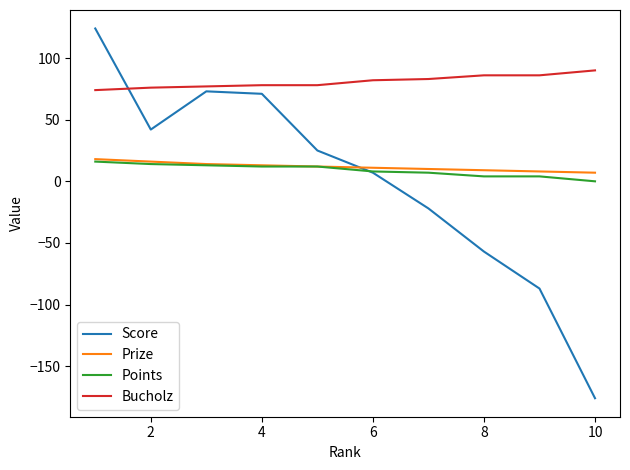

What is the minimum value shown in the chart?

-176